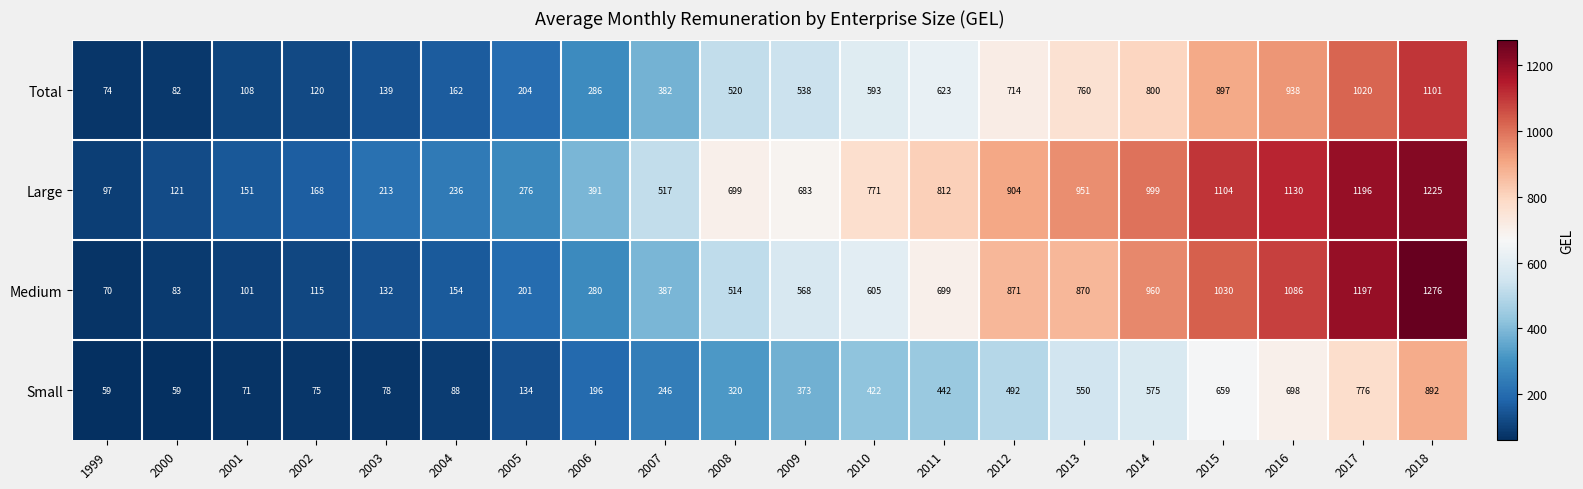

What is the sum of the Total values at 2013 and 2004?

922